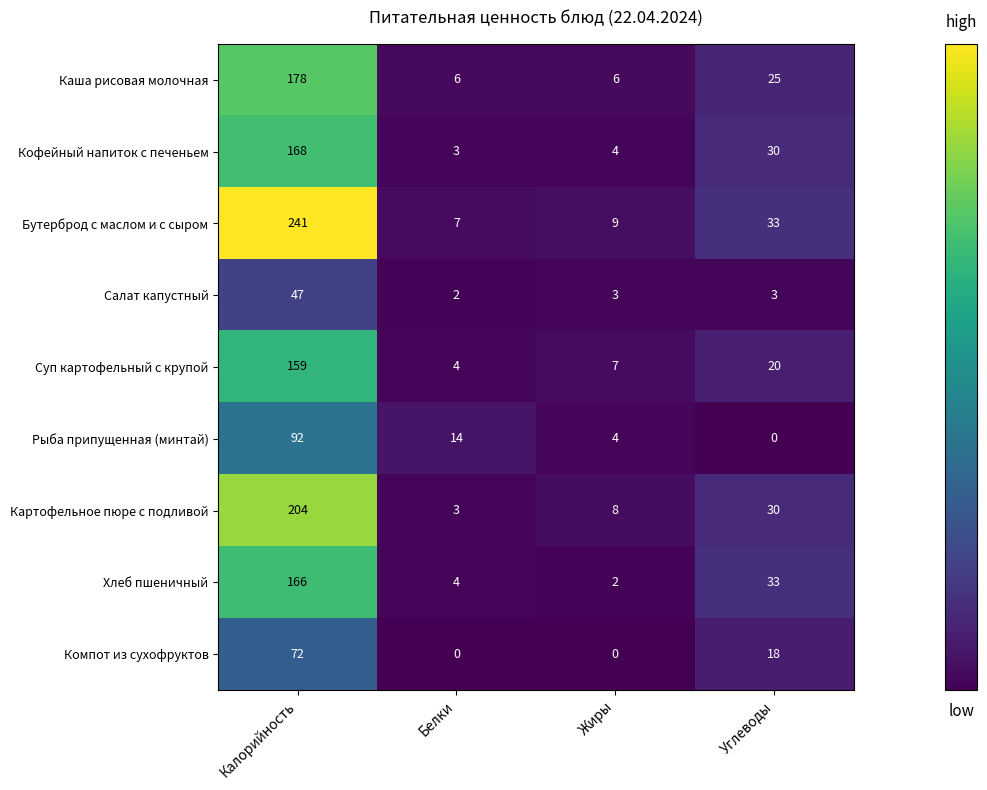

Is the value of Суп картофельный с крупой at Белки greater than the value of Хлеб пшеничный at Жиры?

Yes